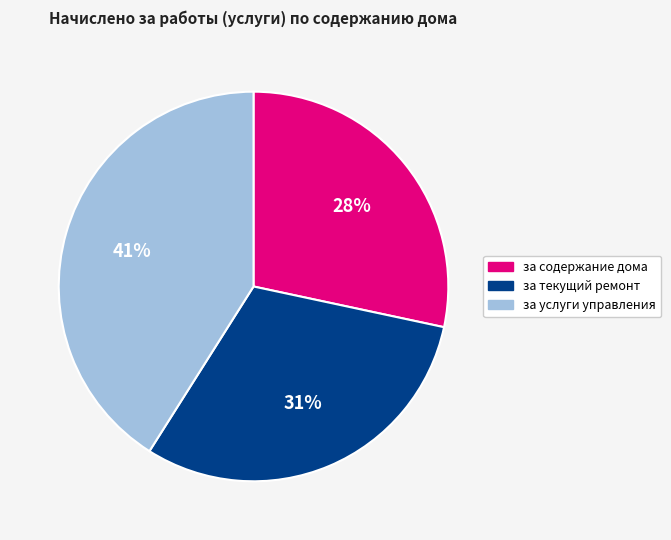

Which category has the biggest portion of the pie?

за услуги управления